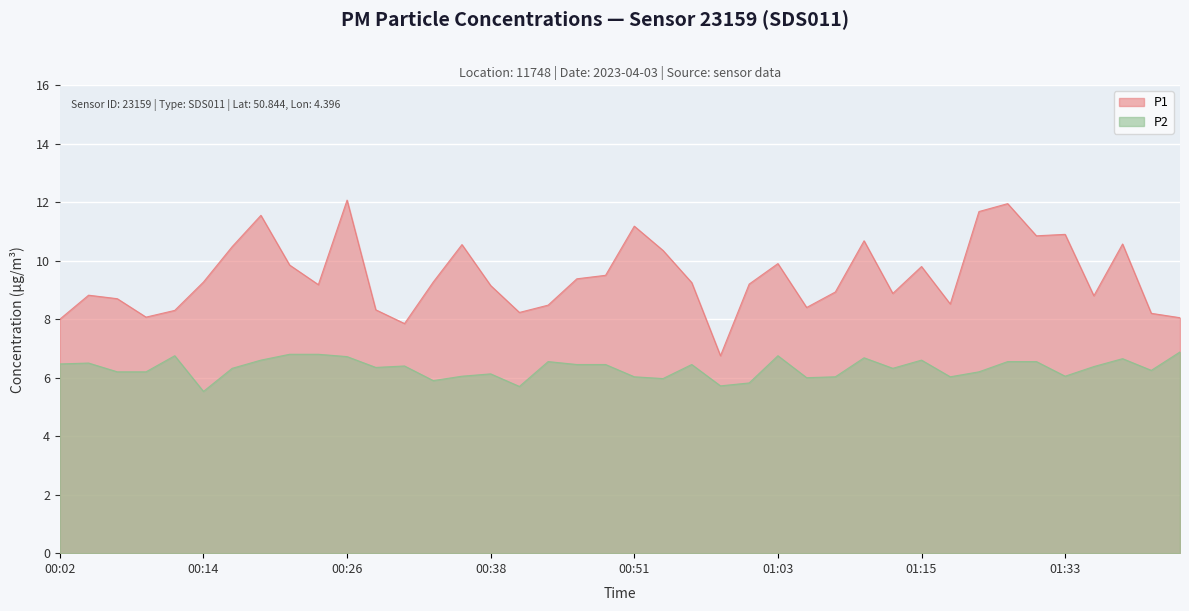

Which series has the largest total across all categories?

P1